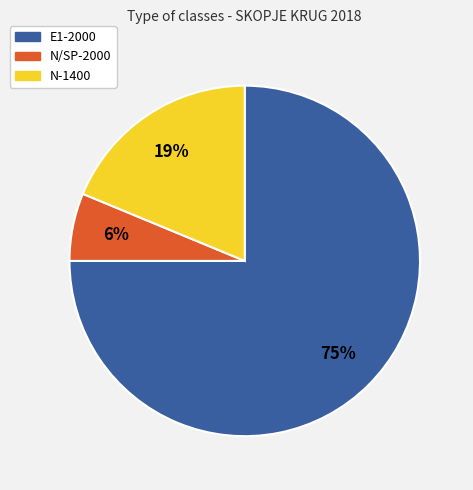

The N-1400 slice represents 26% of the pie. True or false?

False